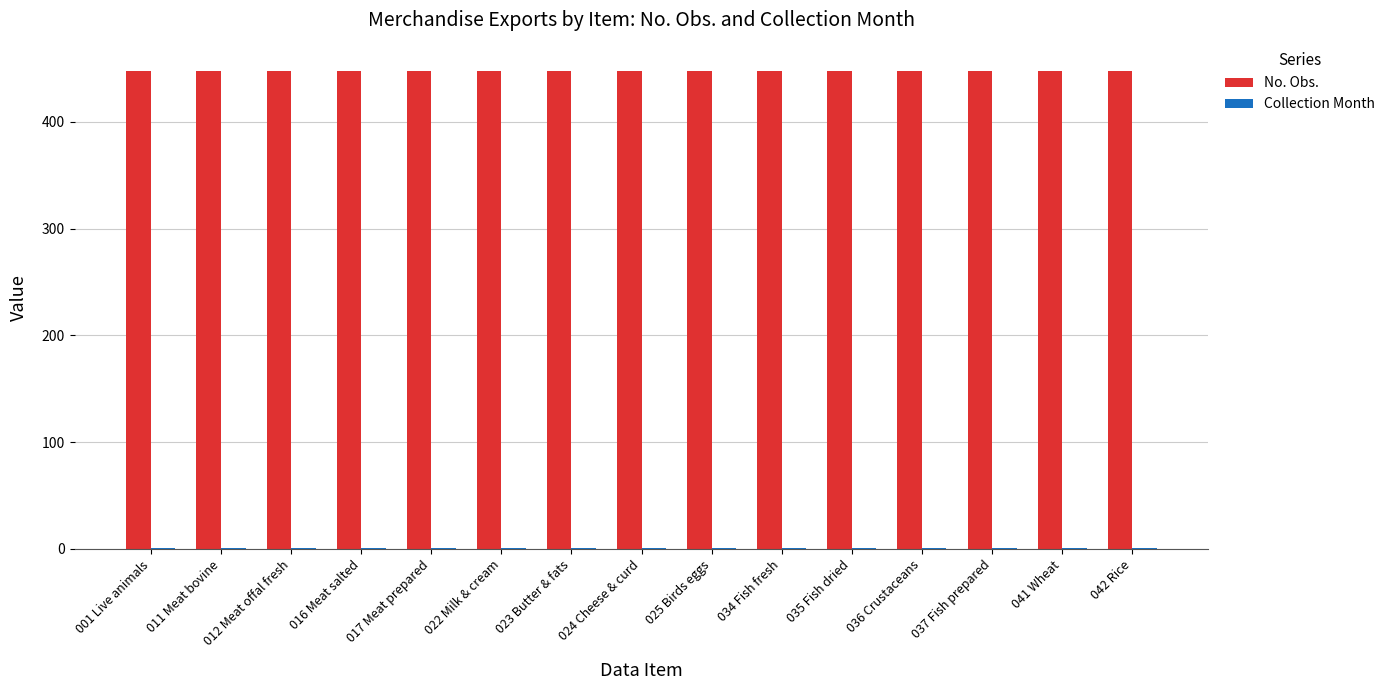

Which series has the largest total across all categories?

No. Obs.